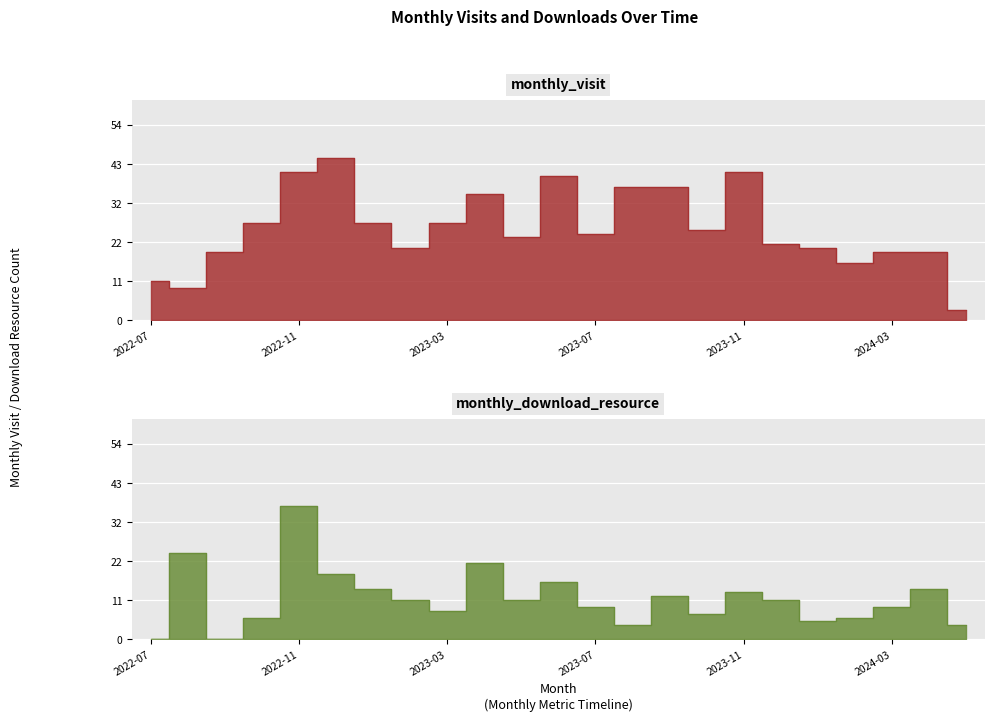

Which series has the largest total across all categories?

monthly_visit